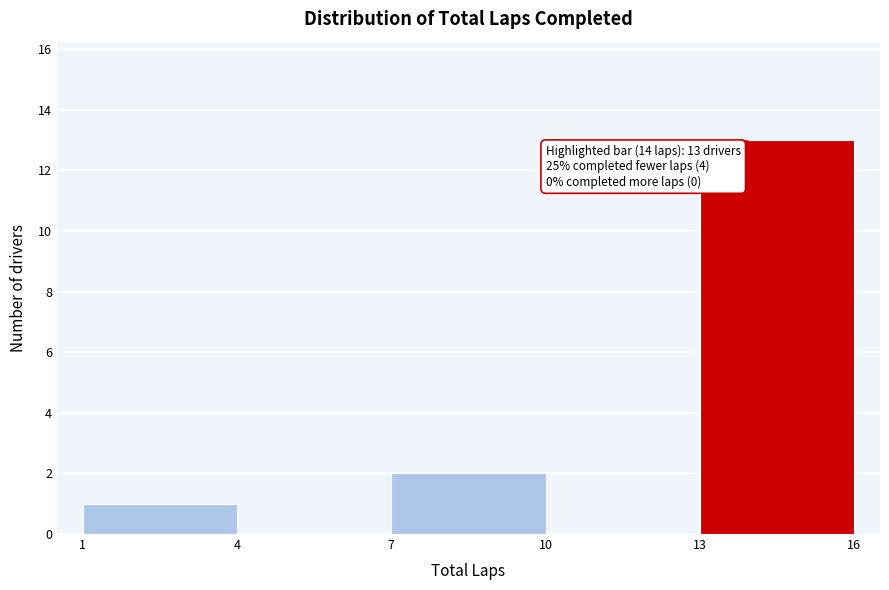

Over which range of the x-axis is the bar tallest?

13 to 16